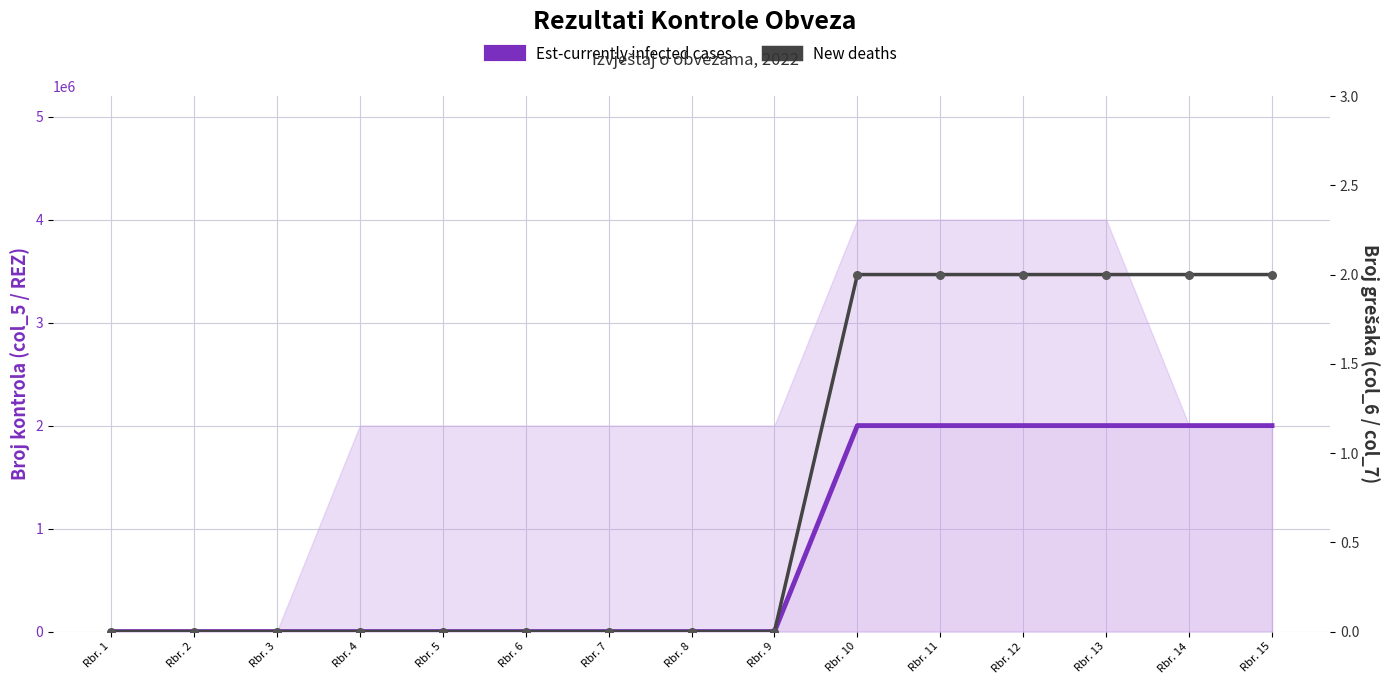

Which series contains the lowest Y value?

Est-currently infected cases